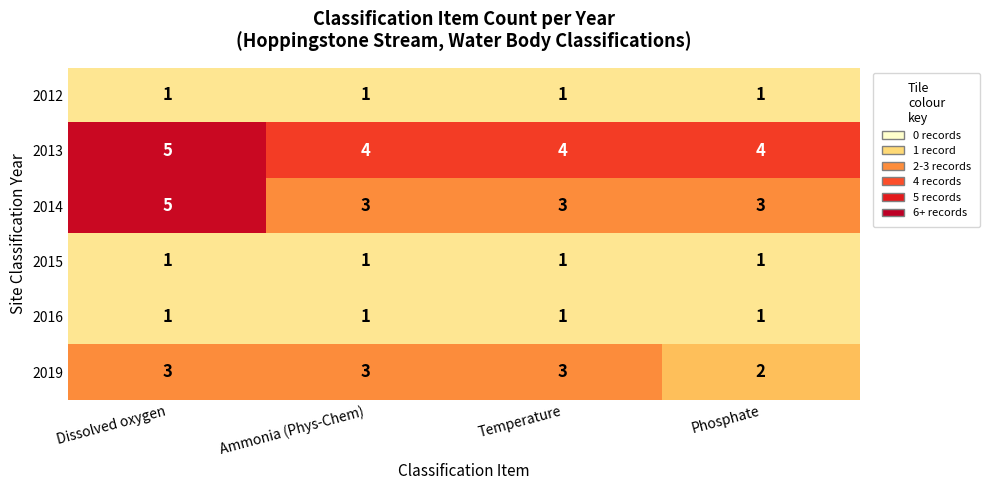

What is the difference between the highest and lowest values at Temperature?

3